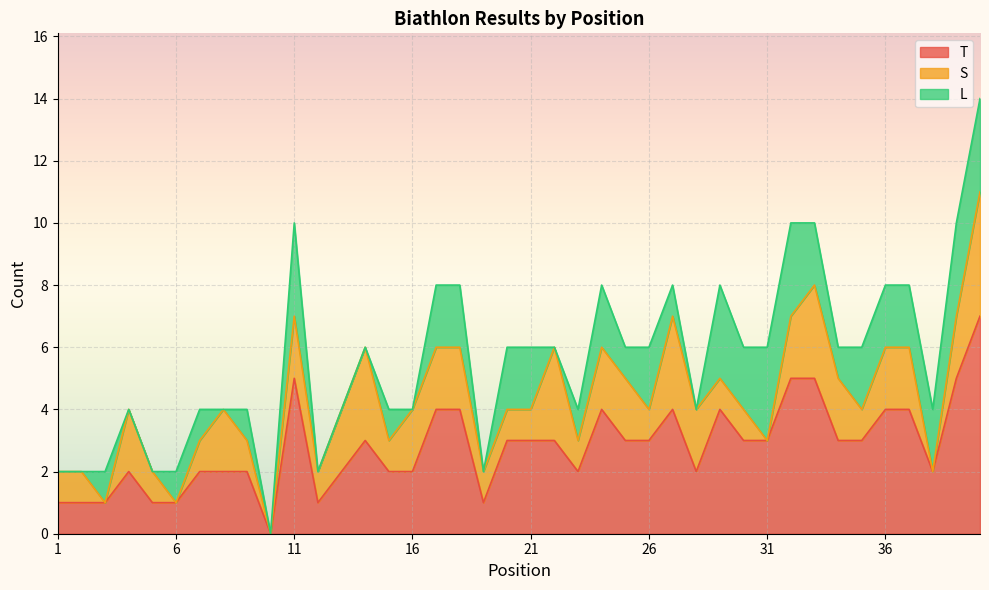

In L, how many points are higher than both neighbors (excluding endpoints)?

7